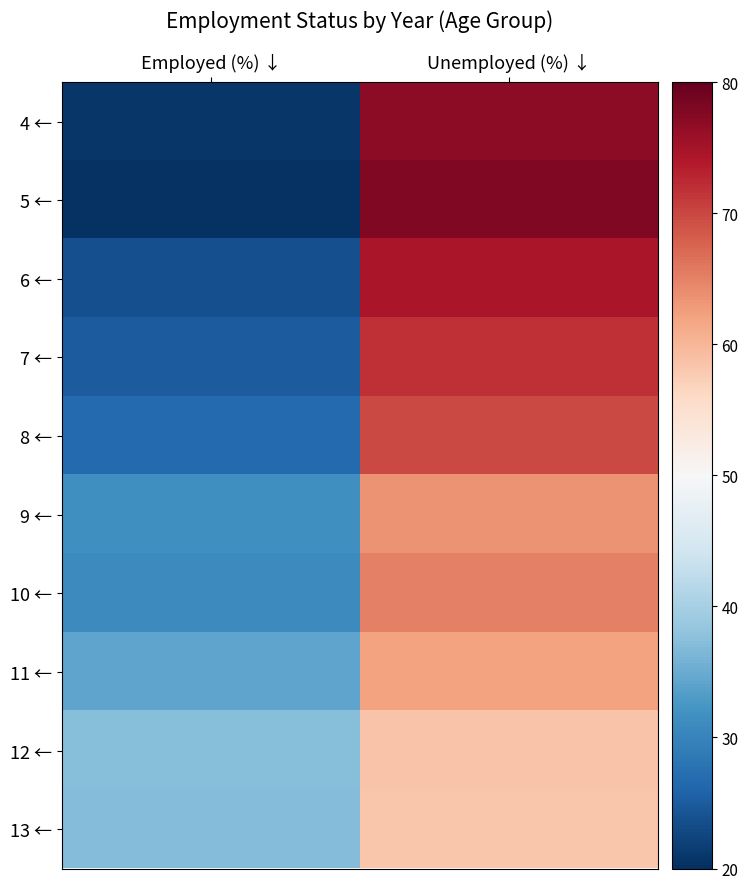

Reading left to right, list all the values displayed in this chart.

4 ←: Employed (%) ↓=20.9	Unemployed (%) ↓=76.9
5 ←: Employed (%) ↓=20.3	Unemployed (%) ↓=77.7
6 ←: Employed (%) ↓=23.7	Unemployed (%) ↓=74.4
7 ←: Employed (%) ↓=25.0	Unemployed (%) ↓=71.8
8 ←: Employed (%) ↓=26.6	Unemployed (%) ↓=69.9
9 ←: Employed (%) ↓=31.5	Unemployed (%) ↓=63.4
10 ←: Employed (%) ↓=30.8	Unemployed (%) ↓=65.2
11 ←: Employed (%) ↓=34.1	Unemployed (%) ↓=62.1
12 ←: Employed (%) ↓=37.2	Unemployed (%) ↓=58.5
13 ←: Employed (%) ↓=37.1	Unemployed (%) ↓=58.4